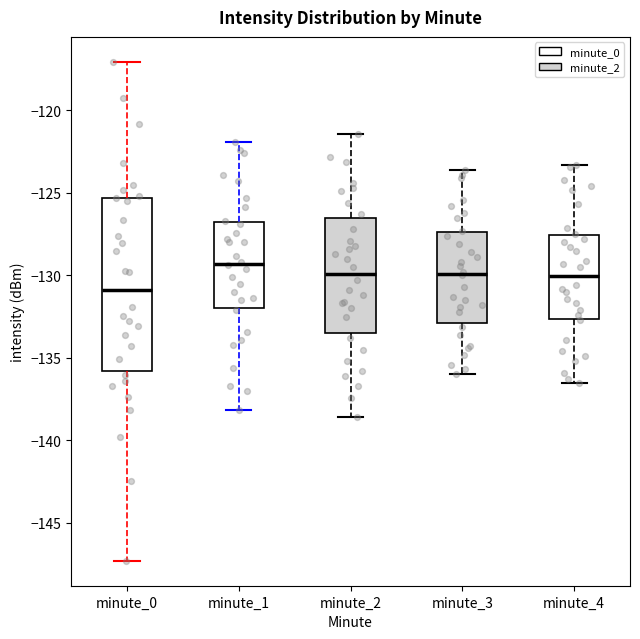

Where is the lower edge of the box for minute_1 on the y-axis? The values are not printed on the chart, so give them approximately, as read against the axis.

-132.0